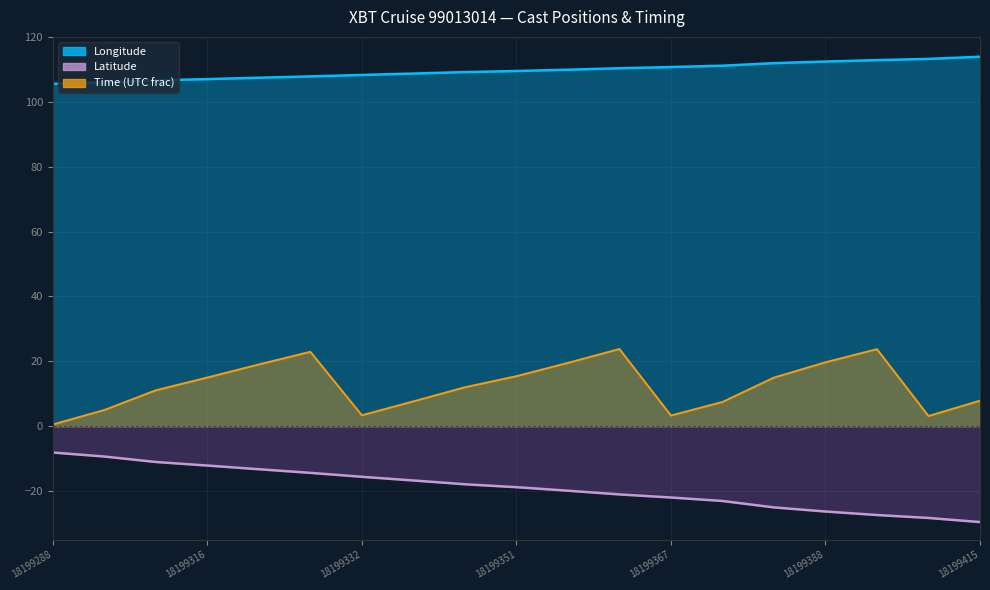

What is the total value across all series at 18199320?

113.2